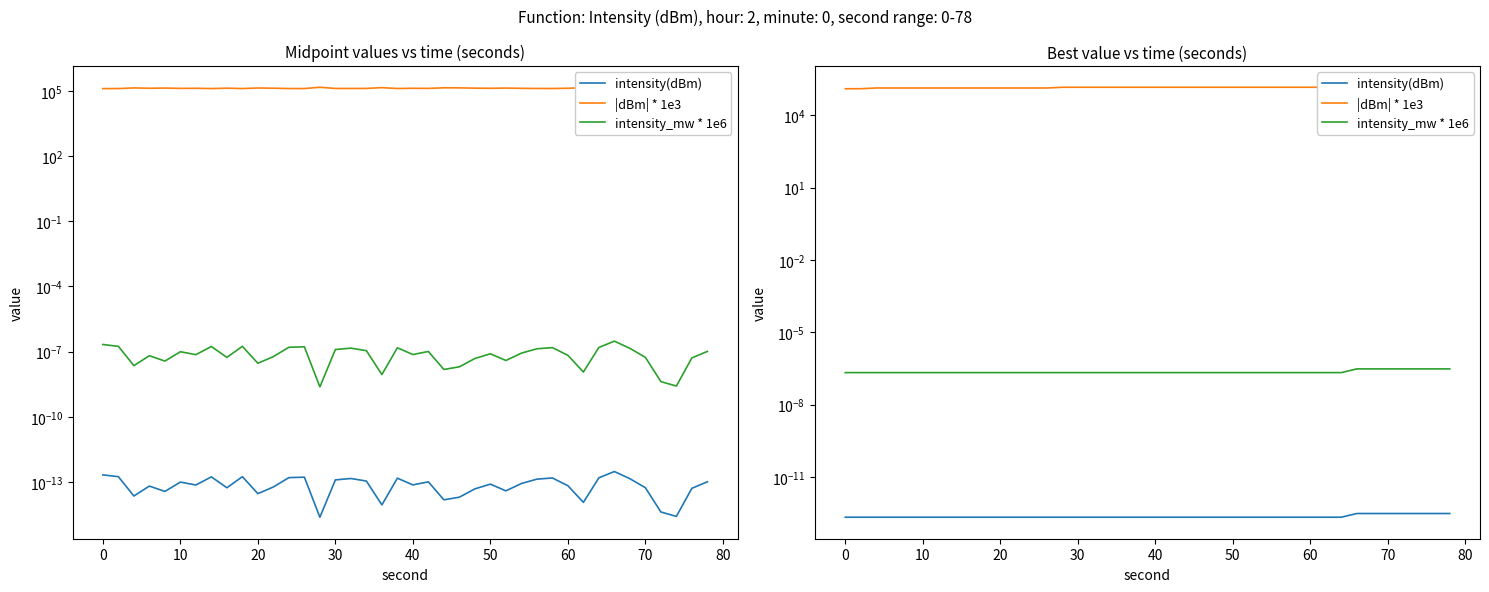

Is it true that intensity_mw * 1e6 equals 0.0 at 70?

True